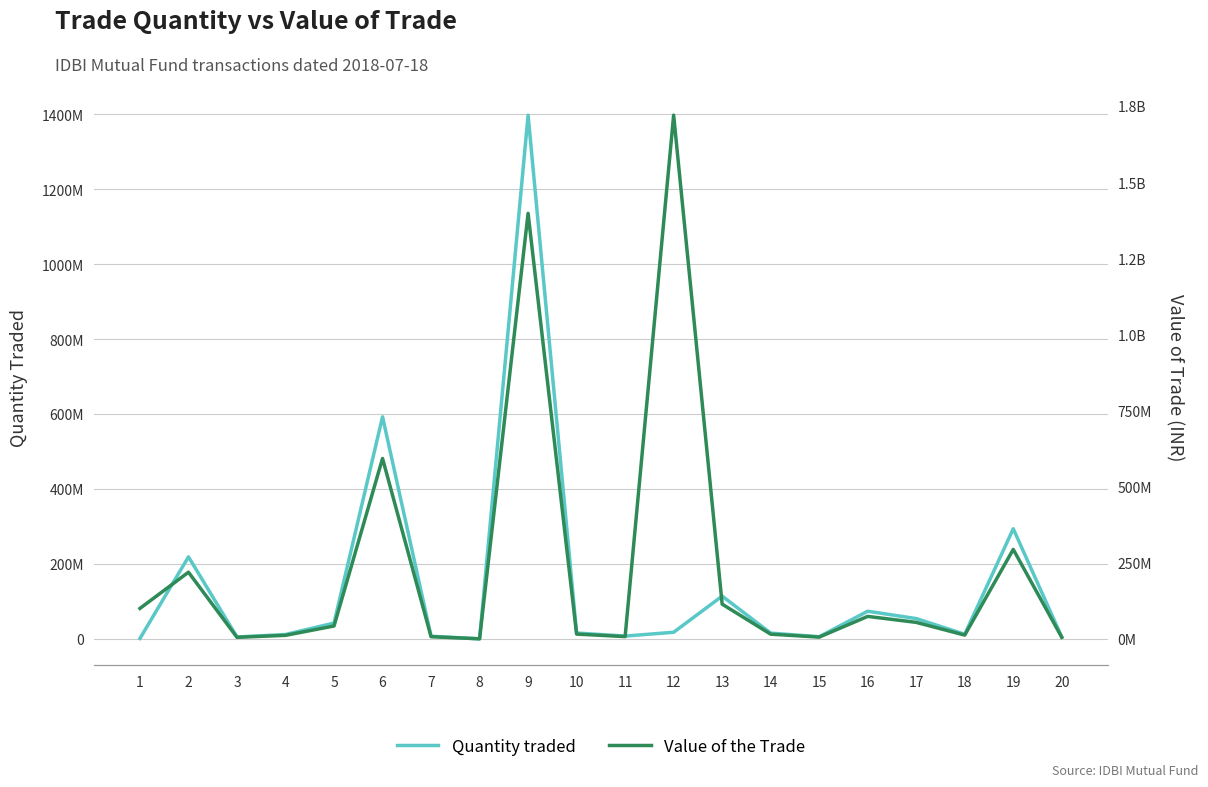

What is the sum of the Value of the Trade values at 14 and 12?

1734662153.1